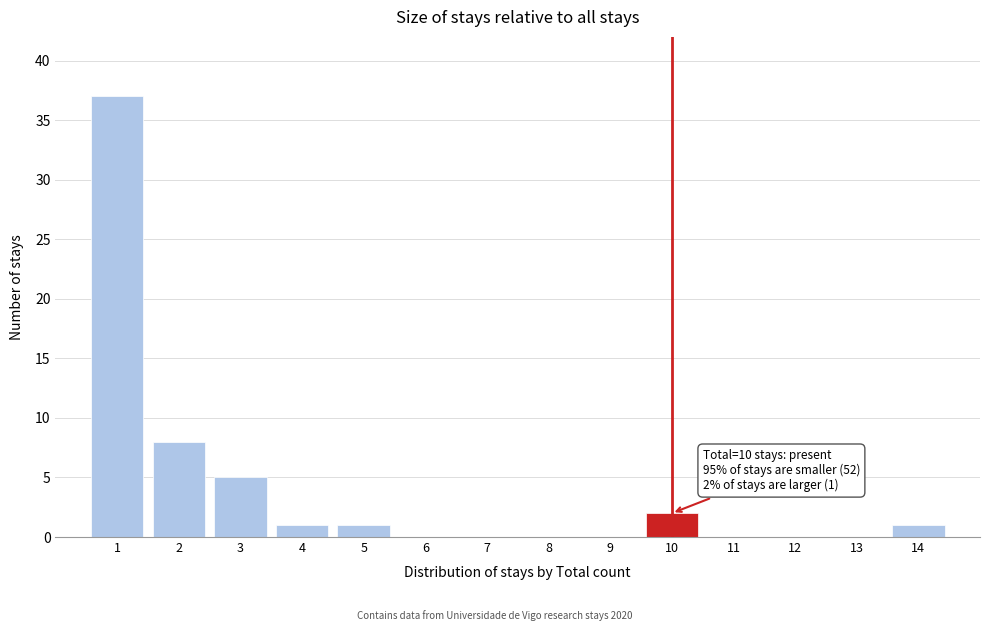

Over which range of the x-axis is the bar tallest?

0.5 to 1.5